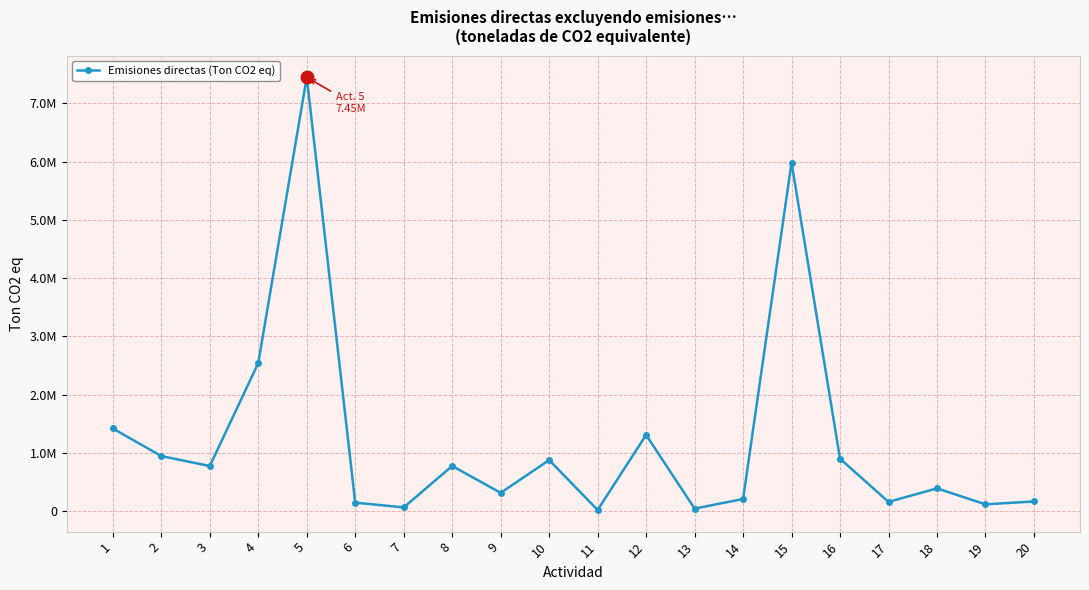

Does the chart have visible grid lines?

Yes